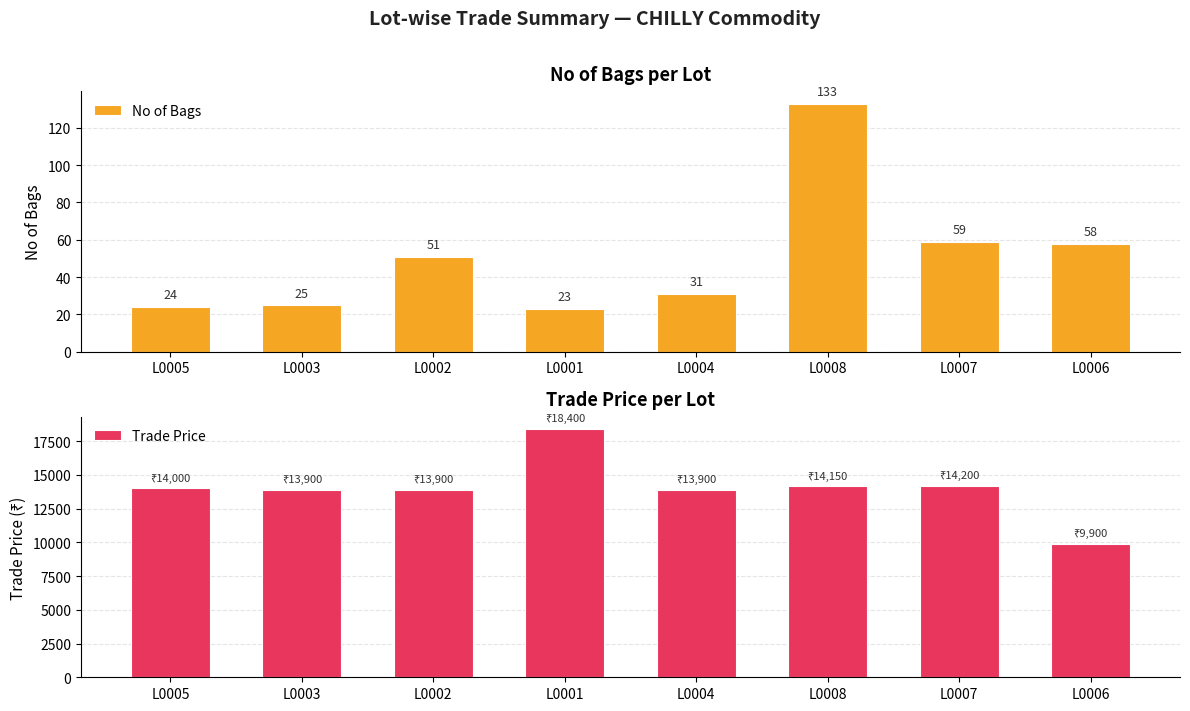

How many data points in No of Bags are less than 51?

4